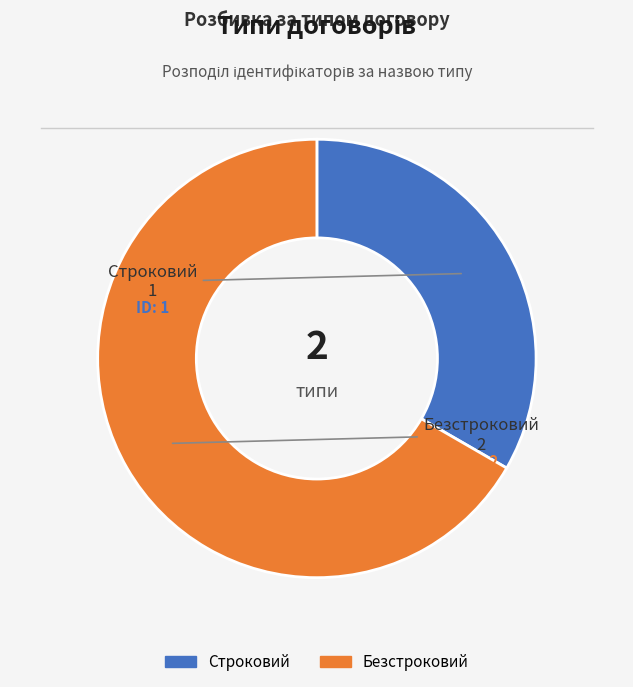

True or false: Безстроковий accounts for 77% of the total.

False